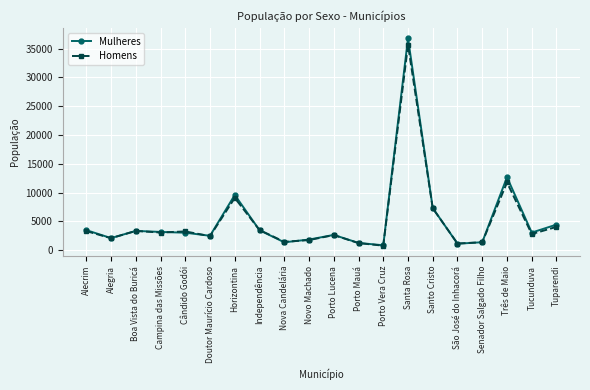

Which label corresponds to the largest value in the chart?

Santa Rosa